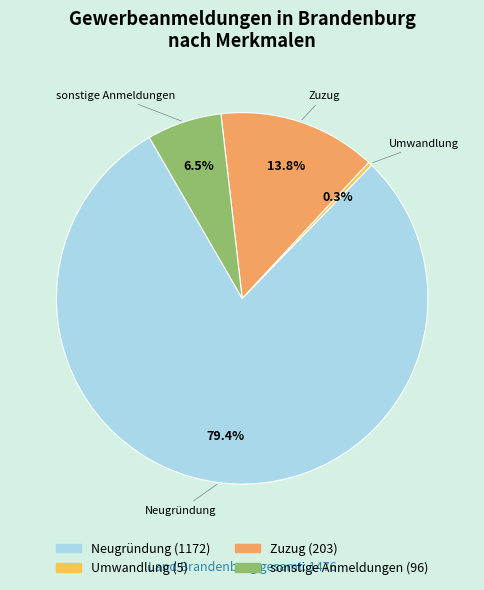

To the nearest percent, what is the combined percentage of Zuzug and Neugründung?

93%